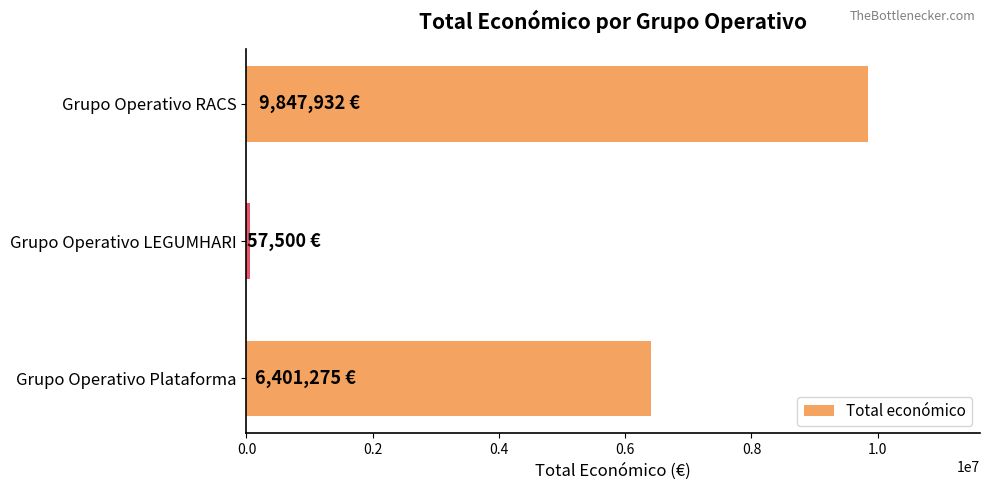

Where is the data nearest to the value 4952716?

Grupo Operativo Plataforma